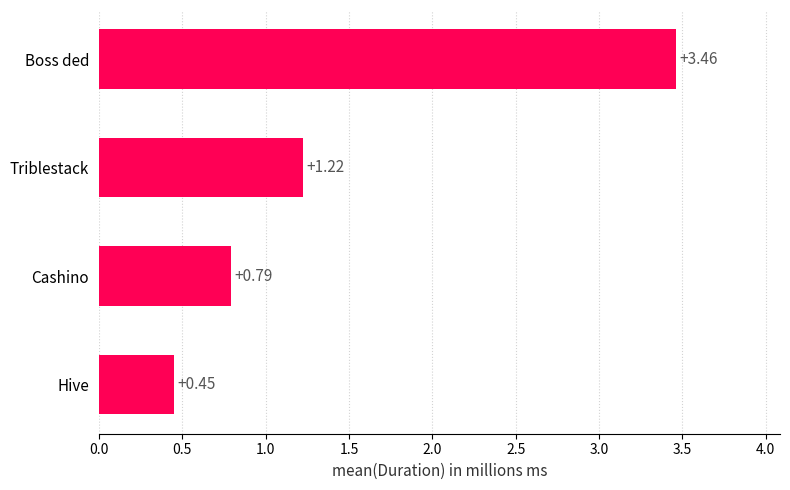

What is the average value?

1.5